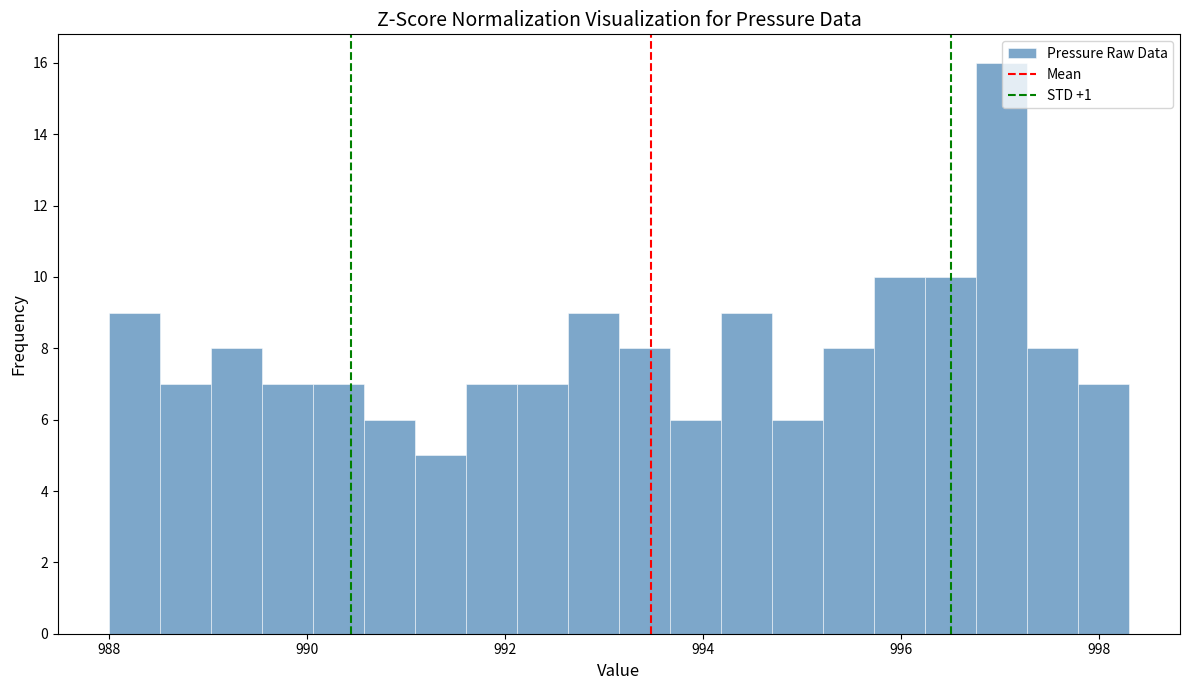

Read against the x-axis, roughly where is the centre of the tallest bar?

997.0